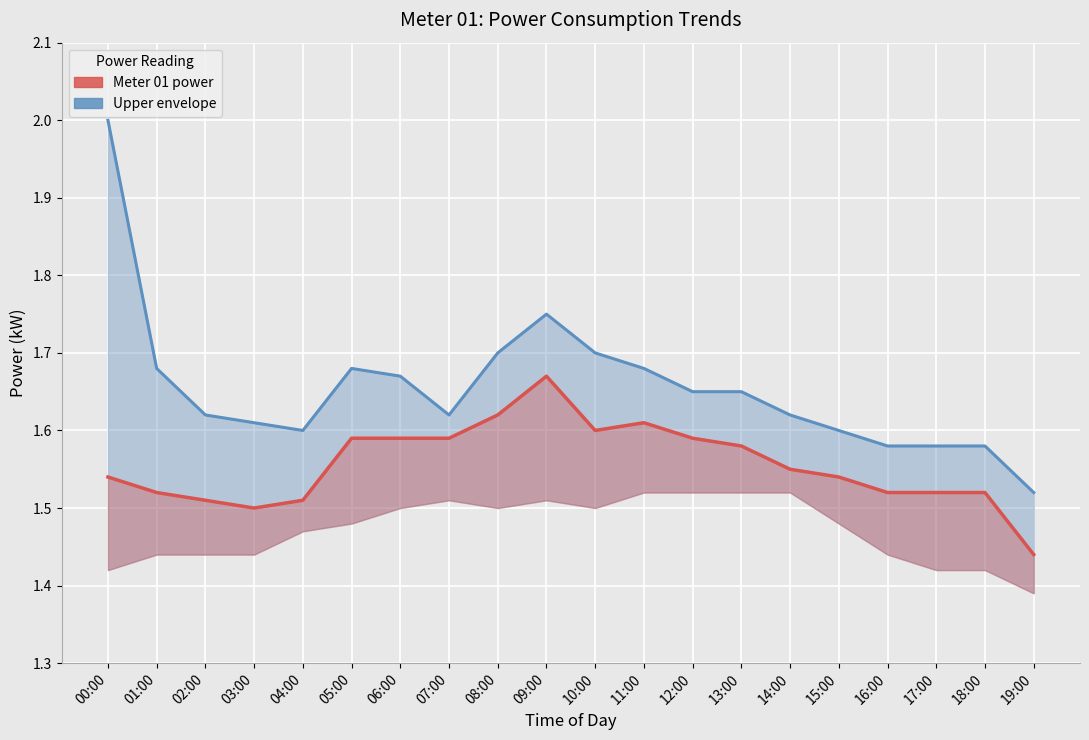

What is the maximum value shown in the chart?

2.0